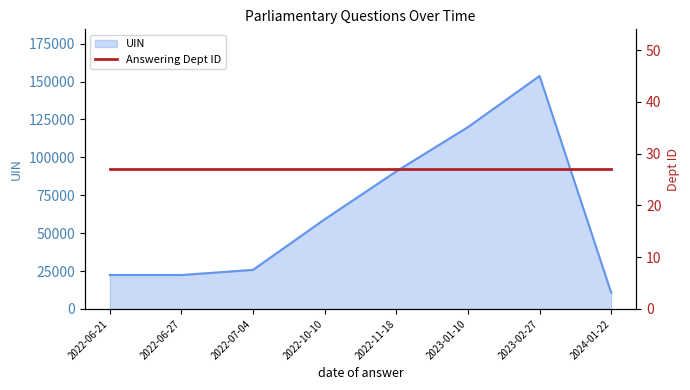

Read the value at 2022-11-18.

90774